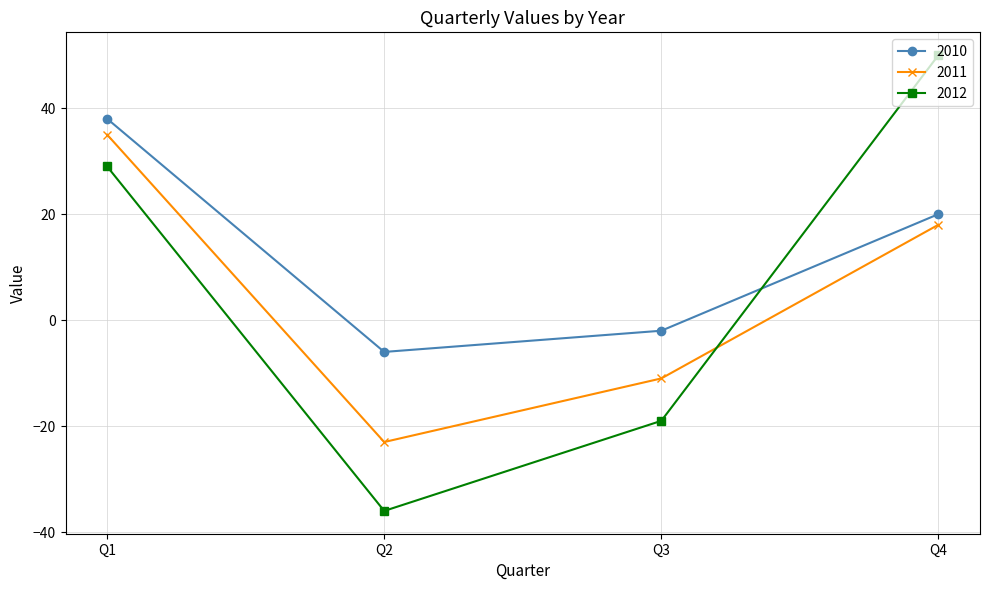

Which series has the largest range (max minus min)?

2012